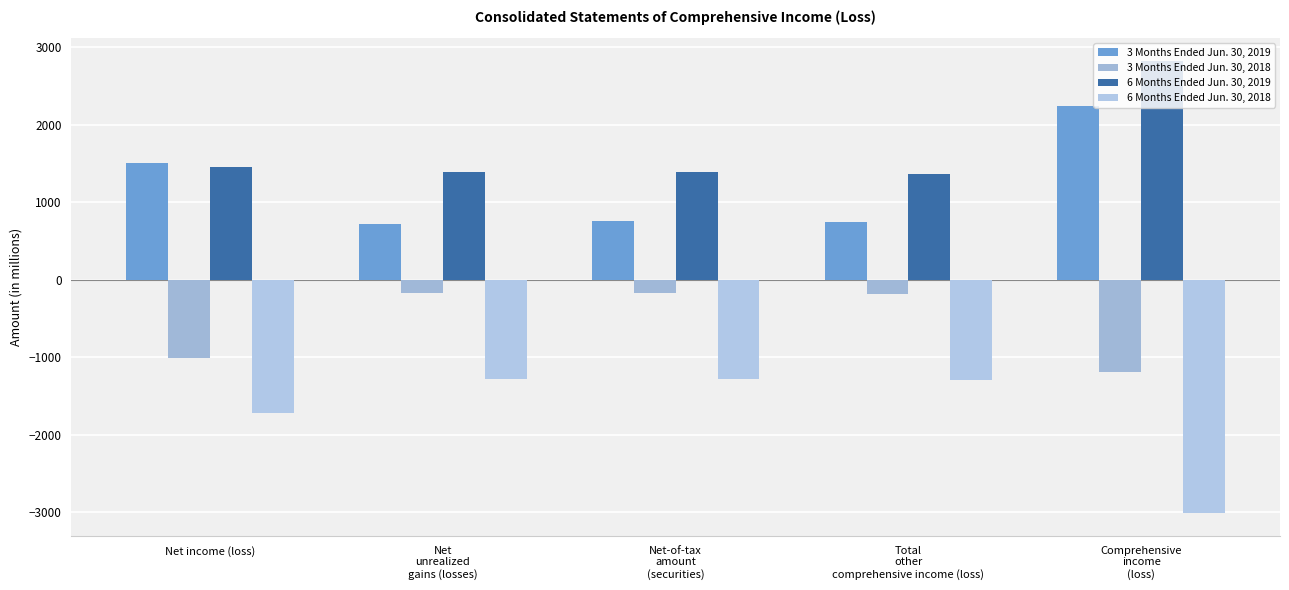

What is the label of the 1st bar from the right?

Comprehensive
income
(loss)